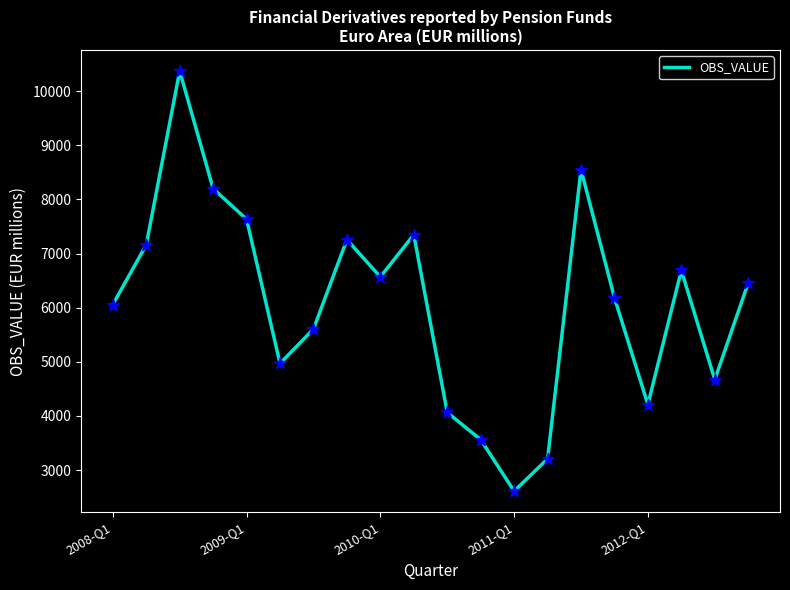

What is the difference between the maximum and minimum values?

7761.5